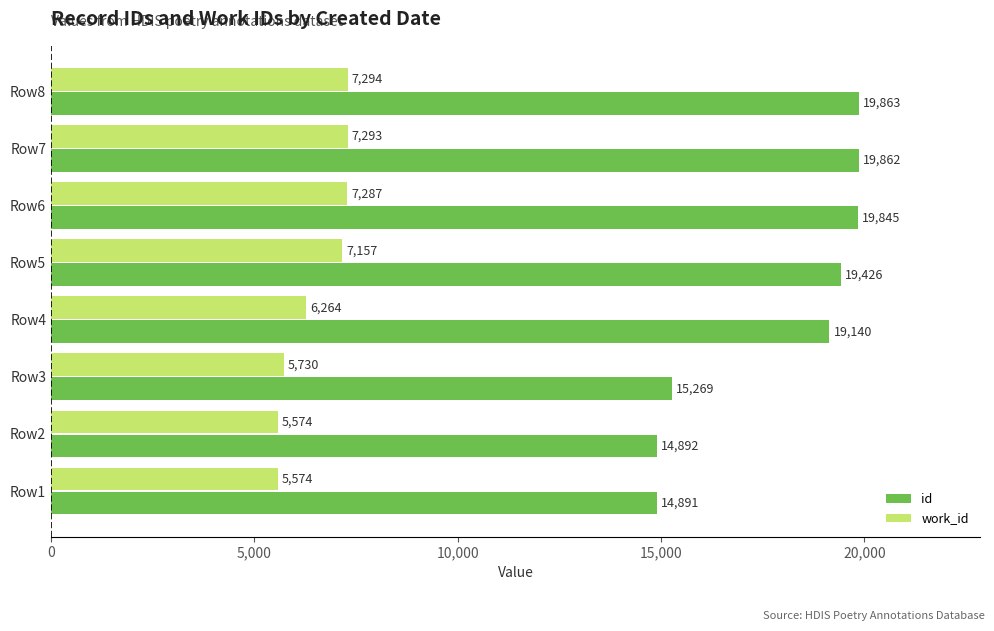

At how many categories does at least one series exceed 6636?

8